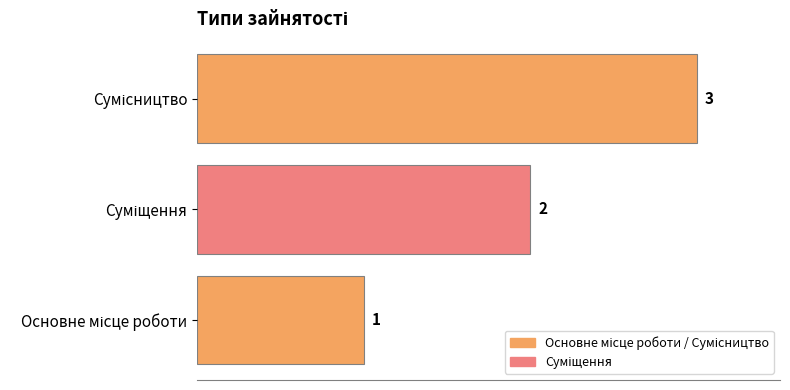

What is the greatest value displayed?

3